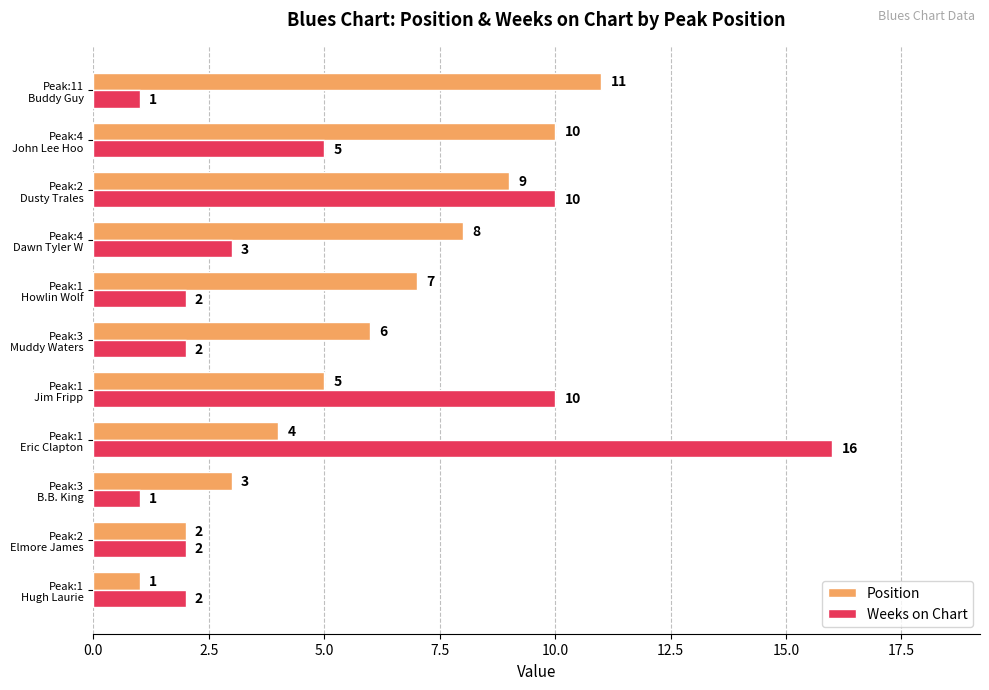

What is the difference between the second highest and minimum values in the Position series?

9